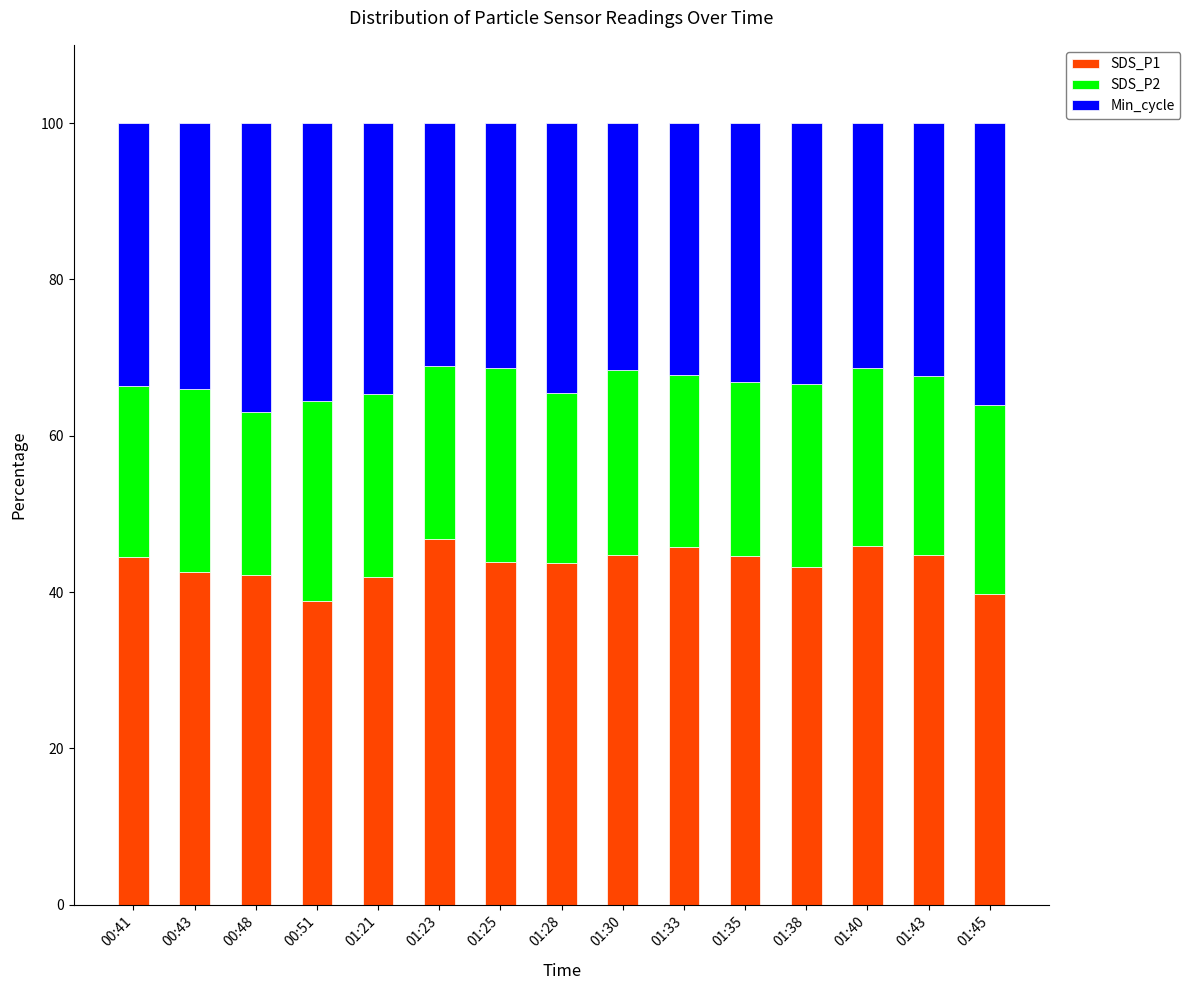

What is the total value across all series at 00:43?

100.0